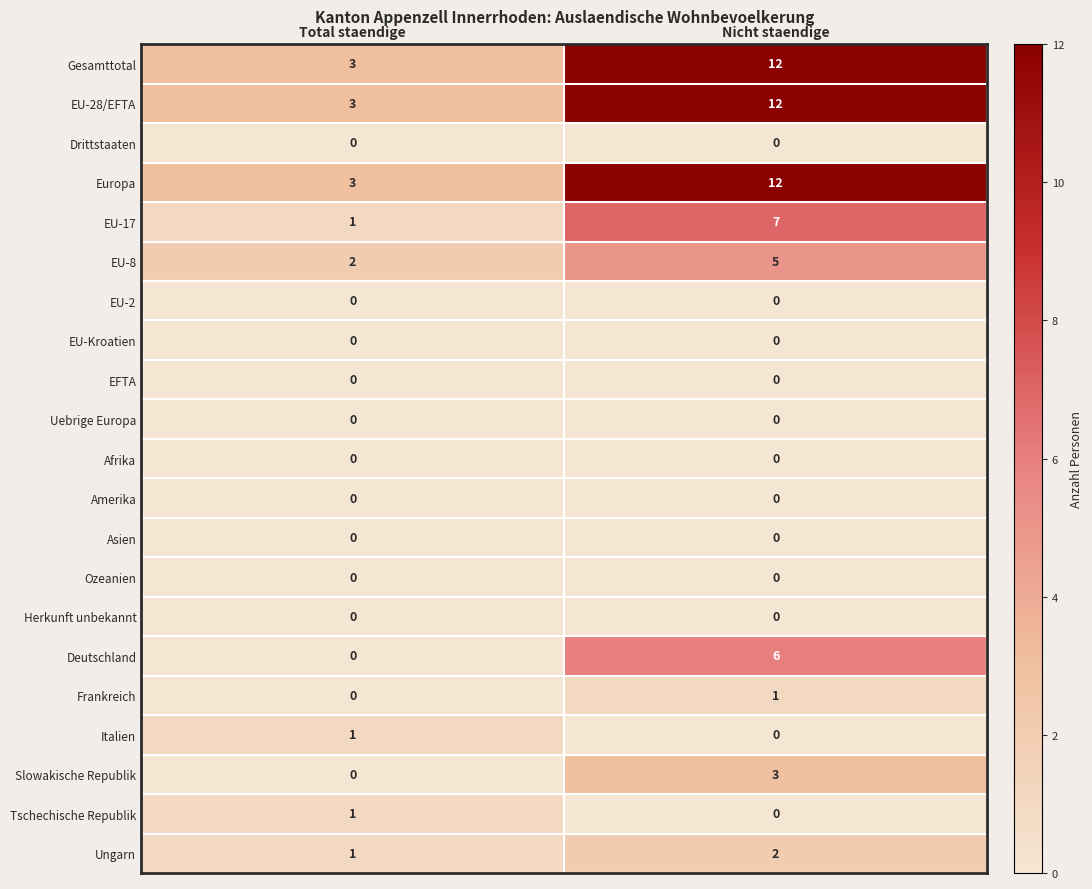

Is it true that Afrika equals 0 at Nicht staendige?

True